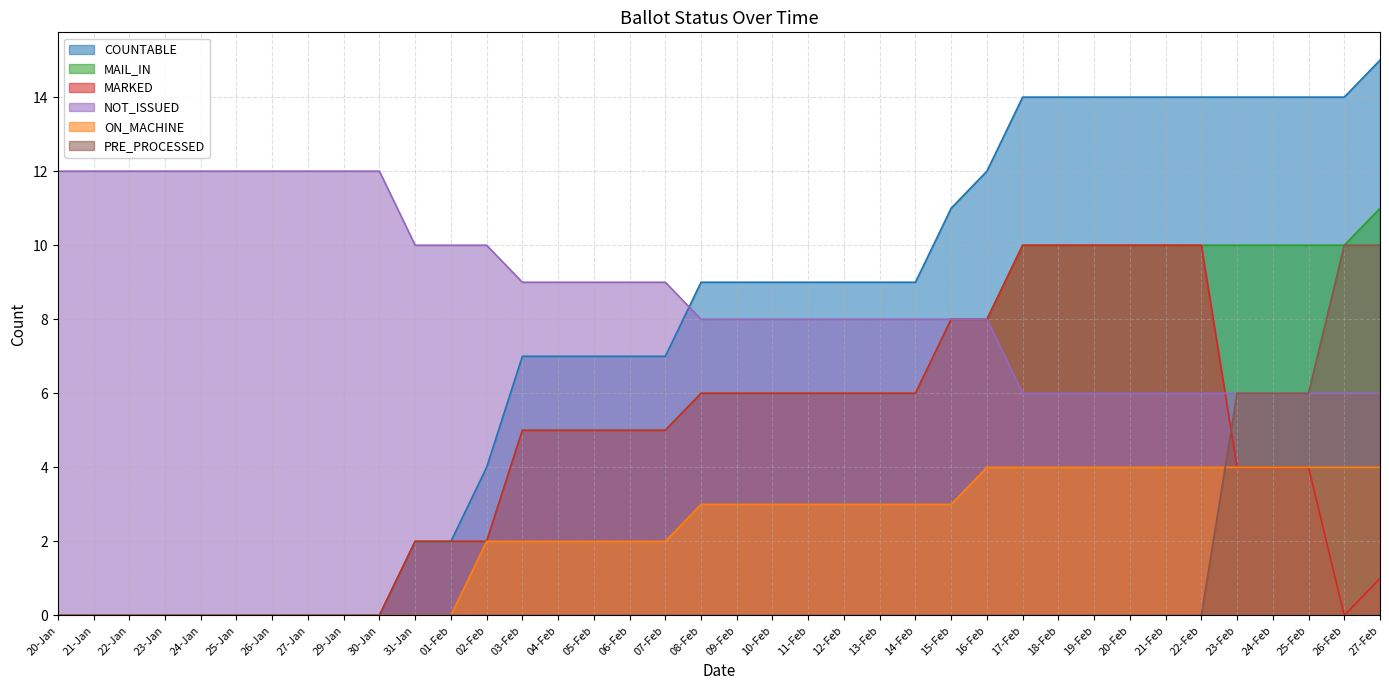

Which has a higher value, 20-Feb or 25-Jan?

20-Feb